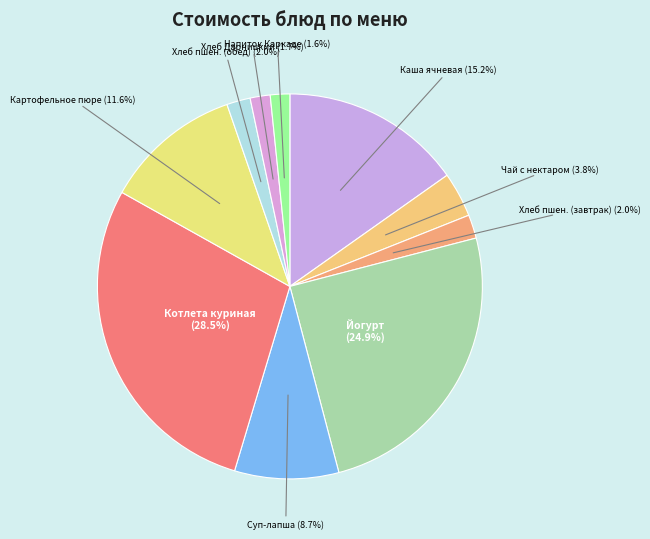

How much of the chart is everything except Хлеб Дарницкий?

98.3%